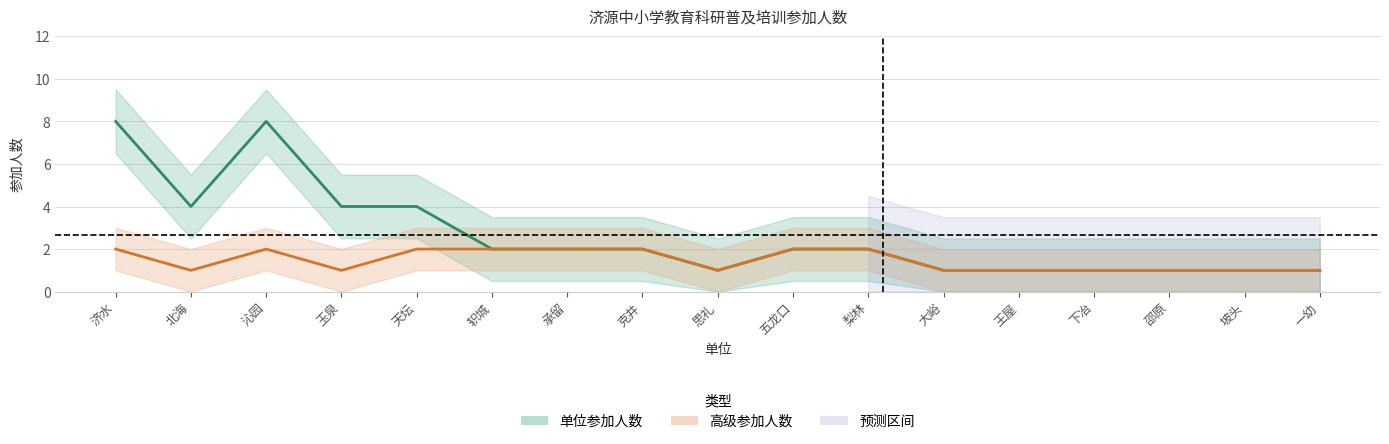

At which label is 高级参加人数 closest to 1?

北海